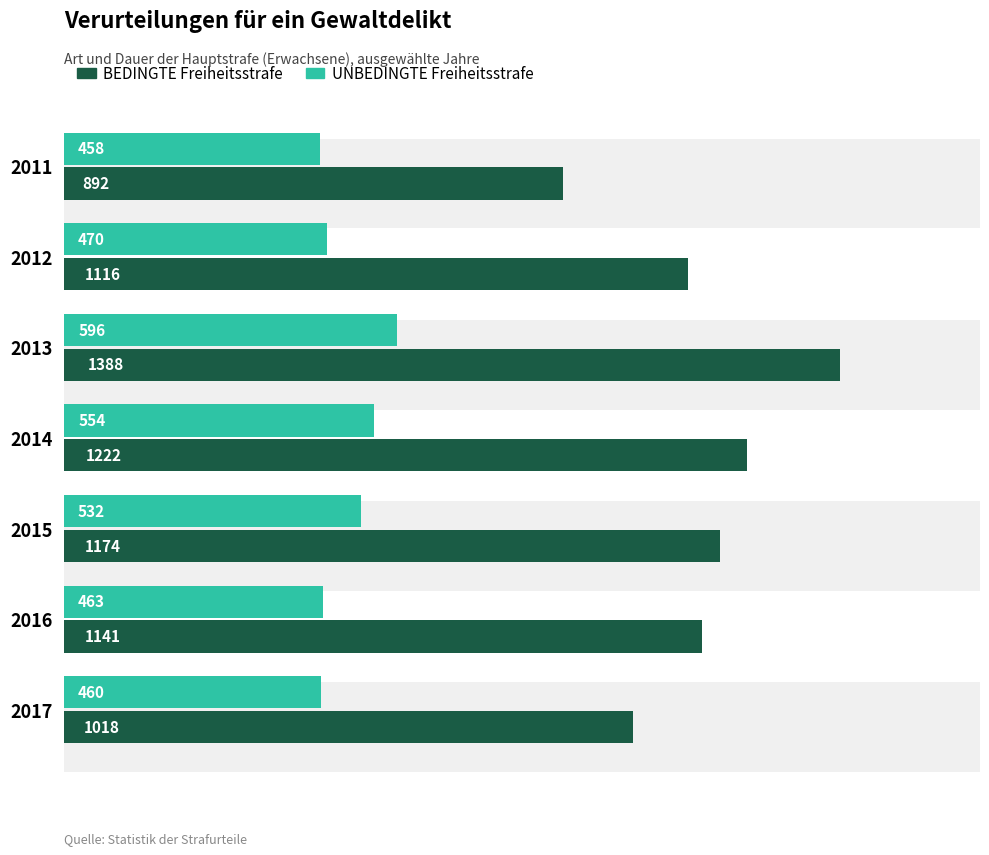

Between 2014 and 2015, which series saw the biggest shift?

BEDINGTE Freiheitsstrafe